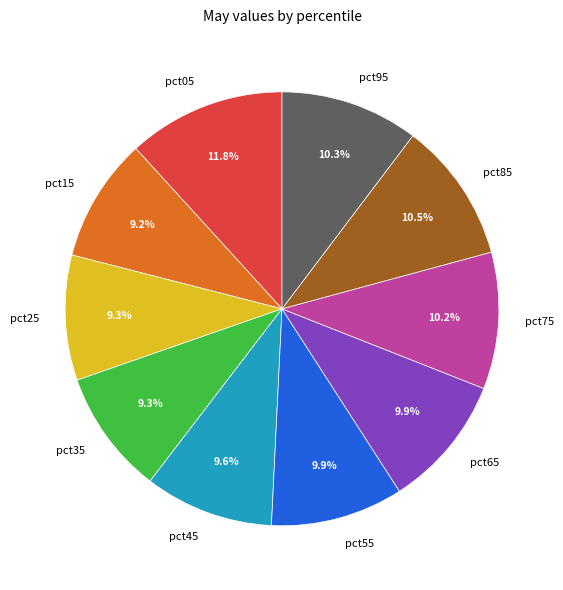

To the nearest percent, what is the combined percentage of pct25 and pct55?

19%